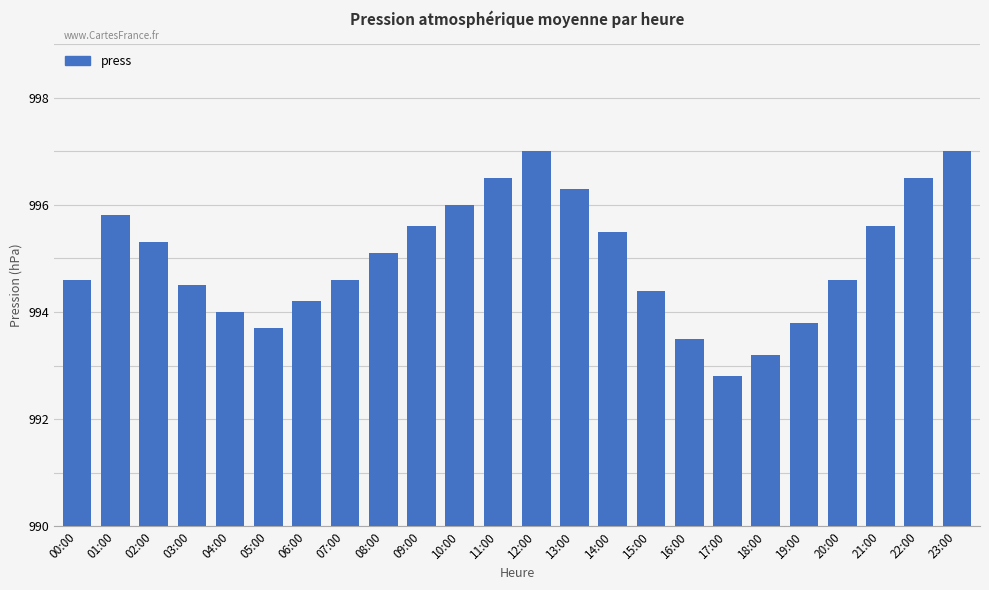

What is the ratio of the value at 06:00 to the value at 09:00?

1.0